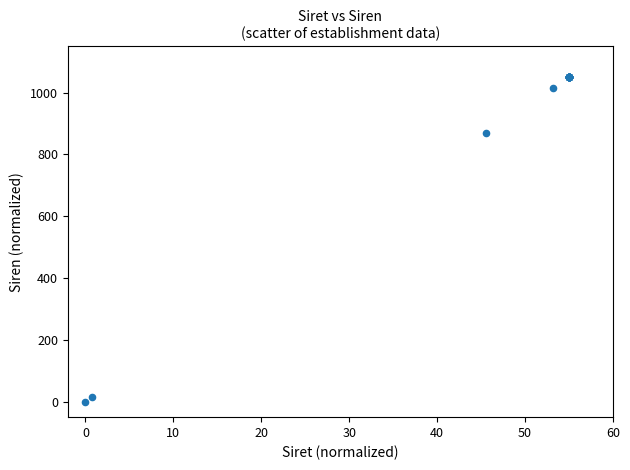

What Y value in the scatter plot is closest to 525?

870.5